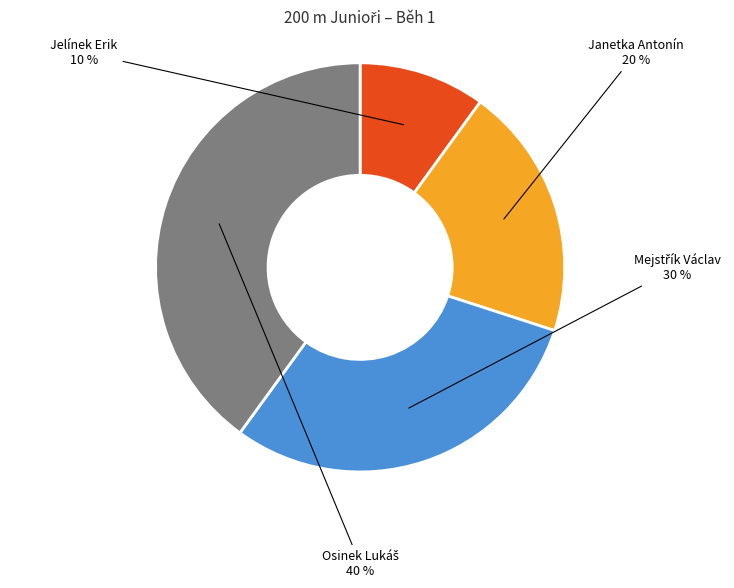

Which category has the smallest portion of the pie?

Jelínek Erik